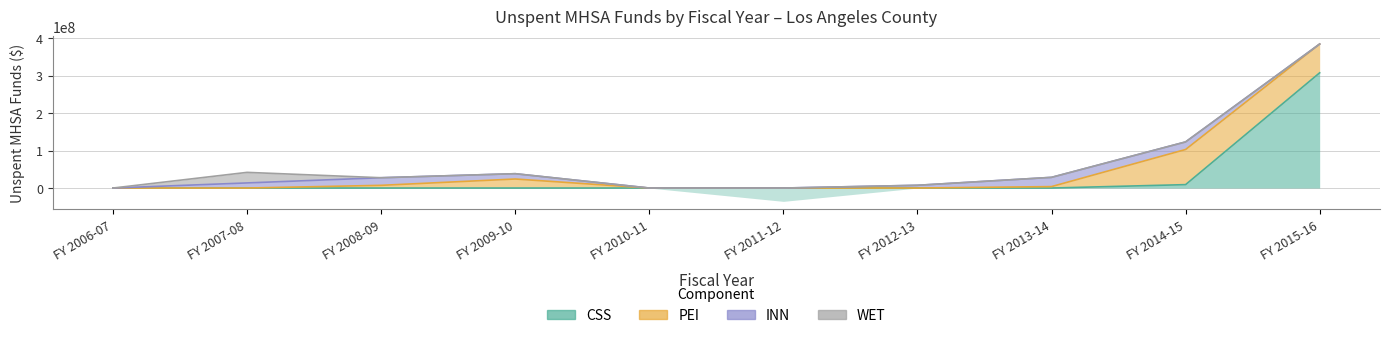

Does the chart display data point markers on the line(s)?

No